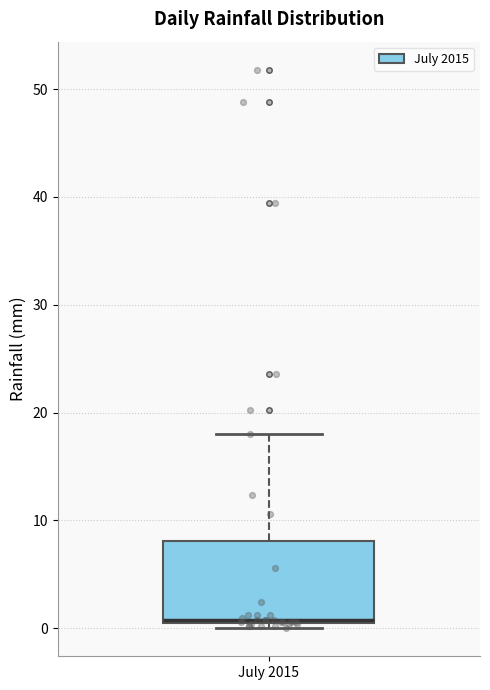

Transcribe this box plot: give where the median line is, the range the box spans, and where the two whiskers end, as read against the y-axis. The values are not printed on the chart, so give them approximately, as read against the axis.

median 1 (just above the box's lower edge), box 1 to 8, whiskers 0 to 18